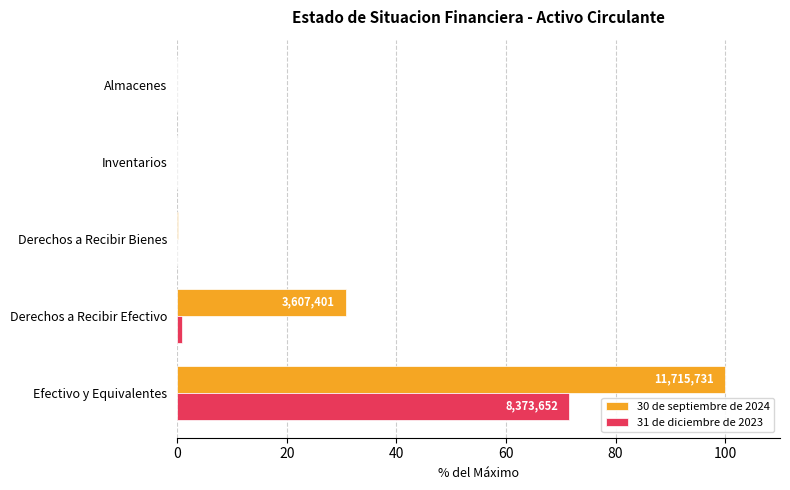

How many data points does each series have?

5